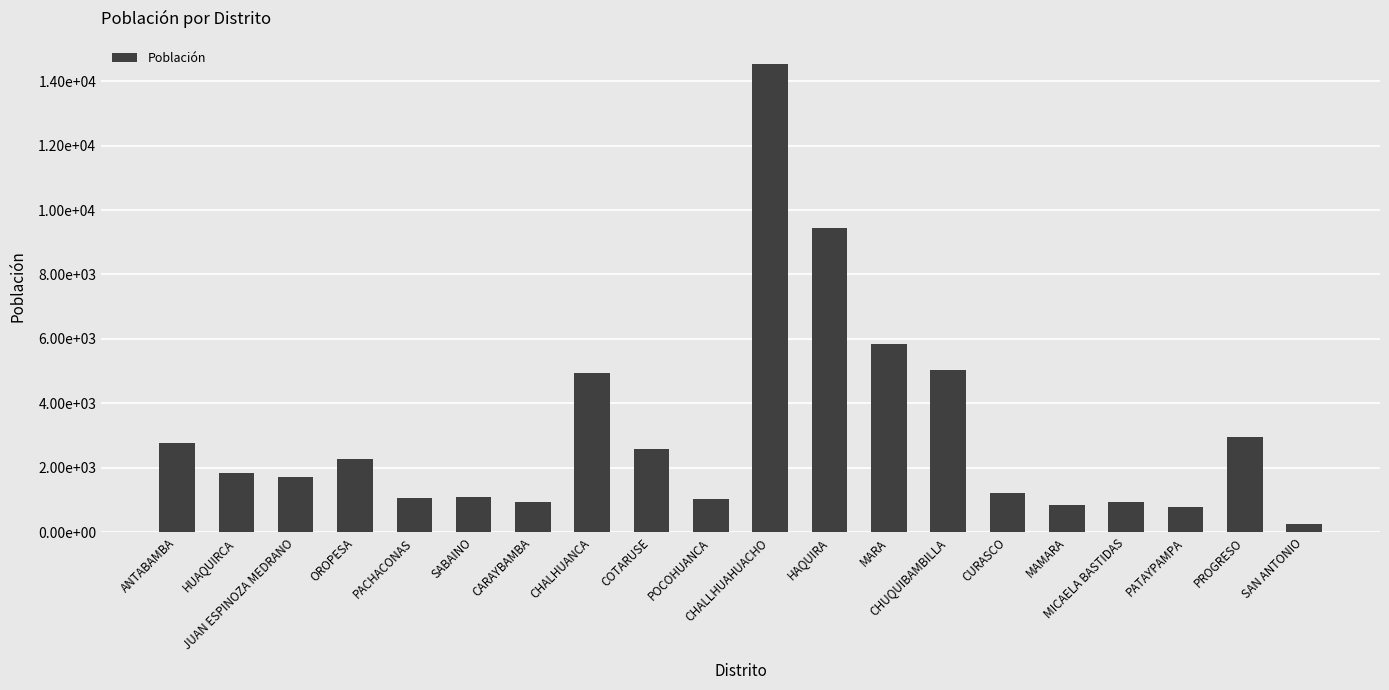

List the labels in order of value, smallest first.

SAN ANTONIO, PATAYPAMPA, MAMARA, CARAYBAMBA, MICAELA BASTIDAS, POCOHUANCA, PACHACONAS, SABAINO, CURASCO, JUAN ESPINOZA MEDRANO, HUAQUIRCA, OROPESA, COTARUSE, ANTABAMBA, PROGRESO, CHALHUANCA, CHUQUIBAMBILLA, MARA, HAQUIRA, CHALLHUAHUACHO